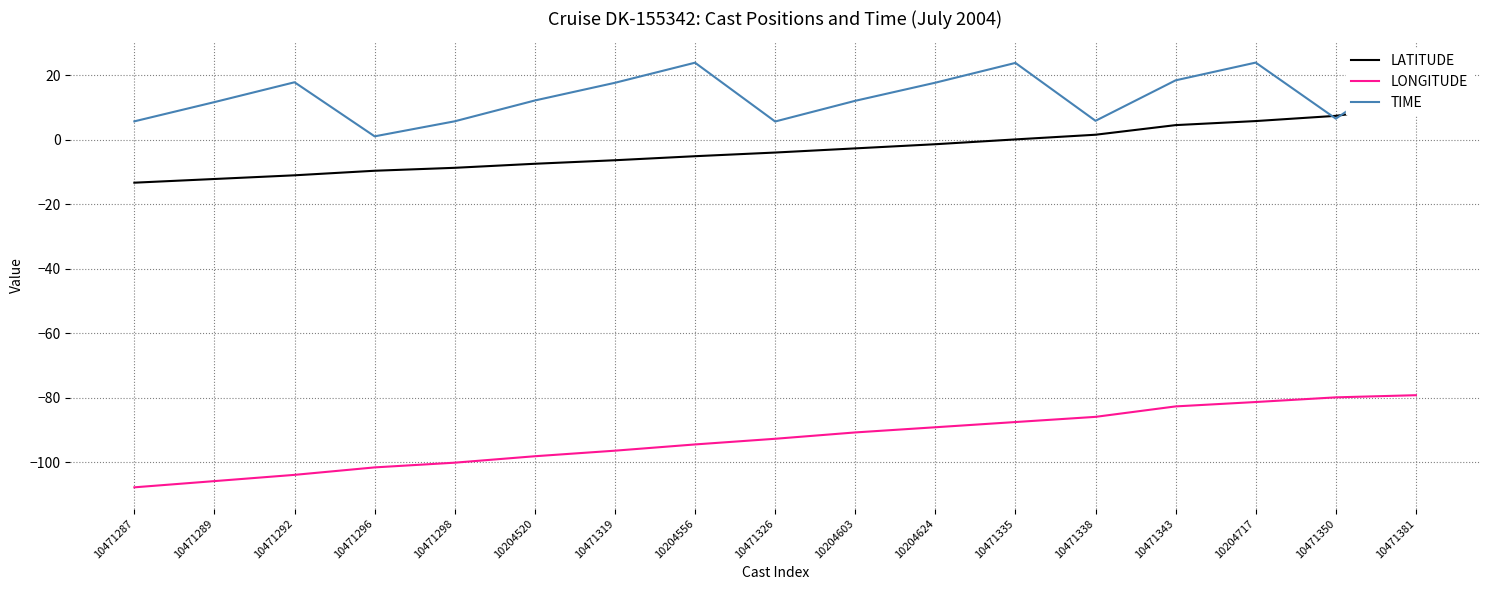

Reading left to right, transcribe all the data shown in this chart.

LATITUDE: -13.3	-12.1	-11.0	-9.6	-8.6	-7.4	-6.3	-5.0	-3.9	-2.6	-1.3	0.2	1.6	4.6	5.9	7.5	10.8
LONGITUDE: -107.7	-105.8	-103.8	-101.5	-100.1	-98.1	-96.3	-94.4	-92.7	-90.7	-89.1	-87.5	-85.9	-82.6	-81.3	-79.8	-79.1
TIME: 5.8	11.7	17.9	1.1	5.8	12.2	17.7	23.9	5.7	12.1	17.8	23.9	5.9	18.5	24.0	6.6	23.4